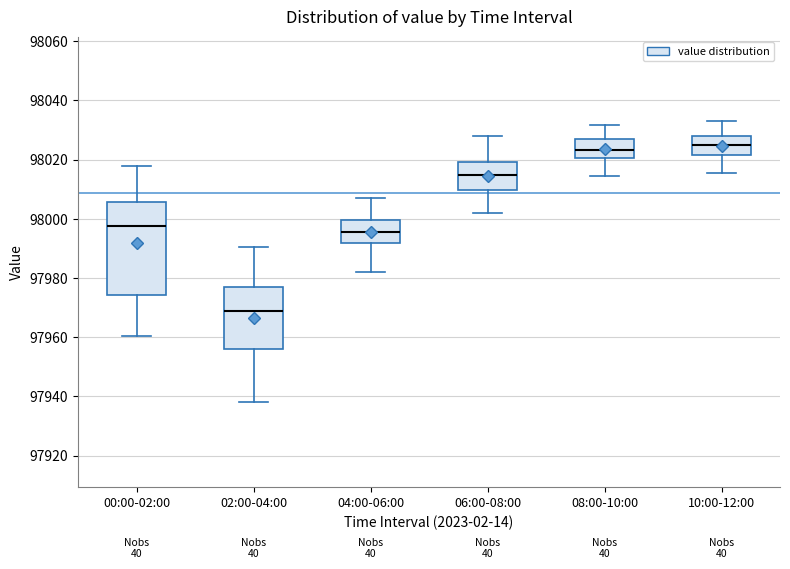

Reading left to right, transcribe this box plot: for each box, give where its median line is, the range the box spans, and where its two whiskers end, as read against the y-axis. The values are not printed on the chart, so give them approximately, as read against the axis.

00:00-02:00: median 97998, box 97974 to 98006, whiskers 97960 to 98018
02:00-04:00: median 97970, box 97956 to 97976, whiskers 97938 to 97990
04:00-06:00: median 97996, box 97992 to 98000, whiskers 97982 to 98008
06:00-08:00: median 98014, box 98010 to 98020, whiskers 98002 to 98028
08:00-10:00: median 98024, box 98020 to 98028, whiskers 98014 to 98032
10:00-12:00: median 98024, box 98022 to 98028, whiskers 98016 to 98034